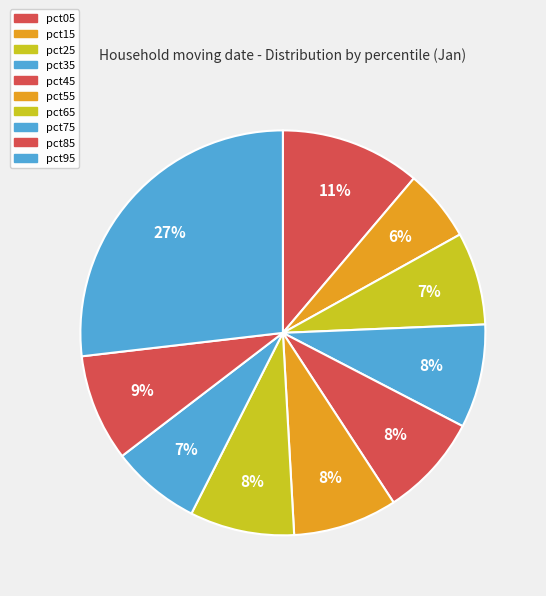

True or false: pct95 accounts for 27% of the total.

True